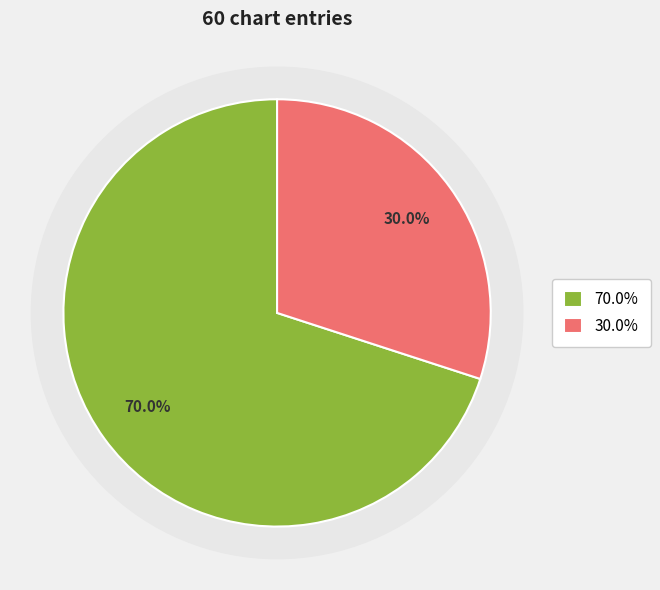

To the nearest percent, what portion does down represent?

30%